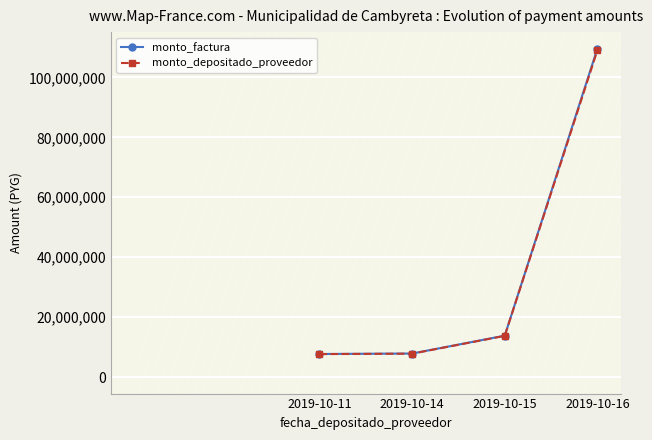

Does the chart have visible grid lines?

Yes